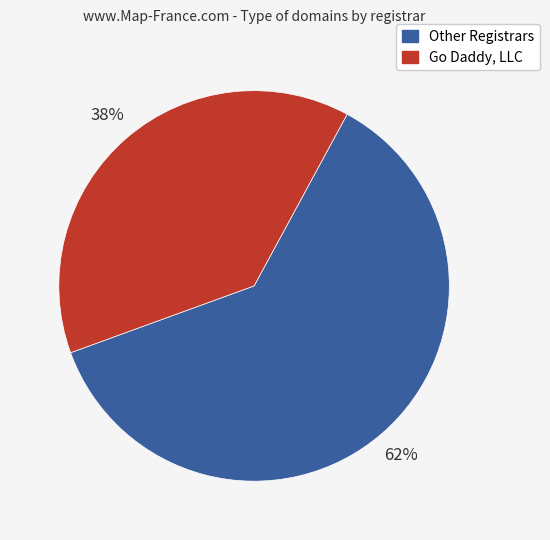

Which category has the smallest portion of the pie?

Go Daddy, LLC